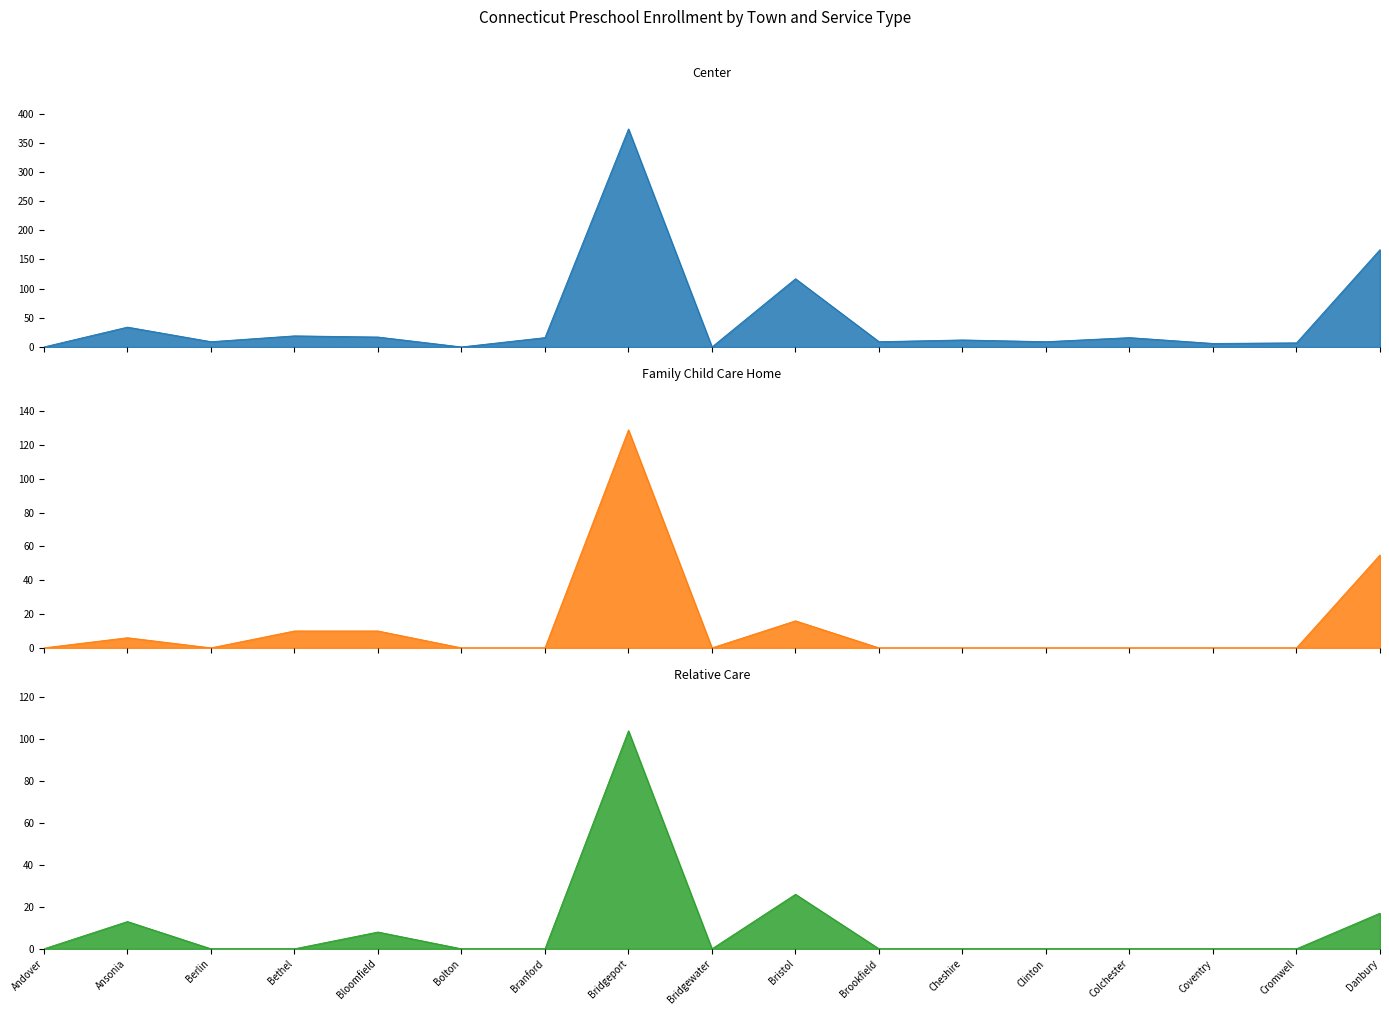

What is the average value of the Family Child Care Home series?

13